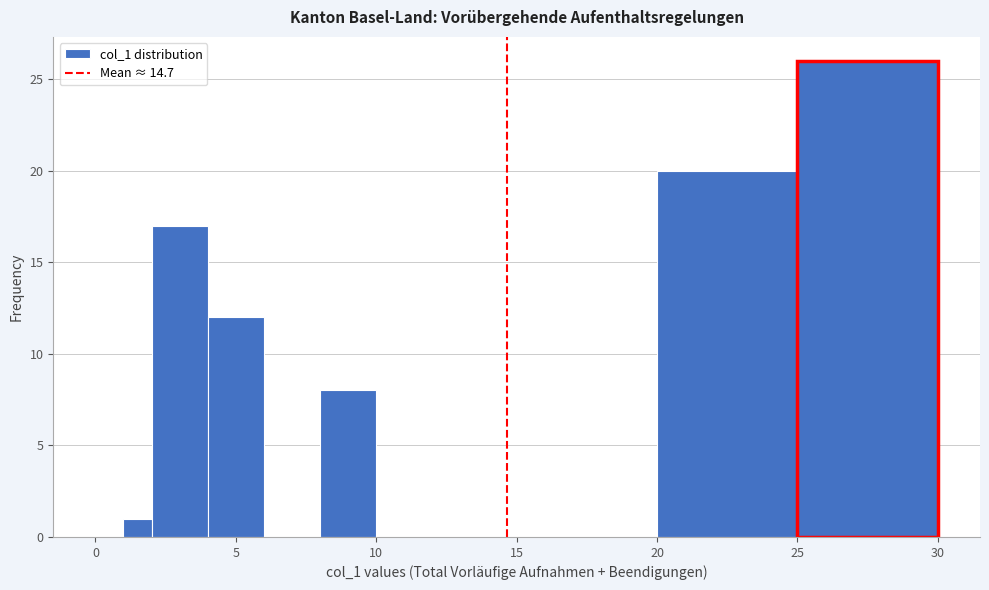

Around what value on the x-axis is the tallest bar? Give the approximate position of its centre, as read against the axis.

27.5